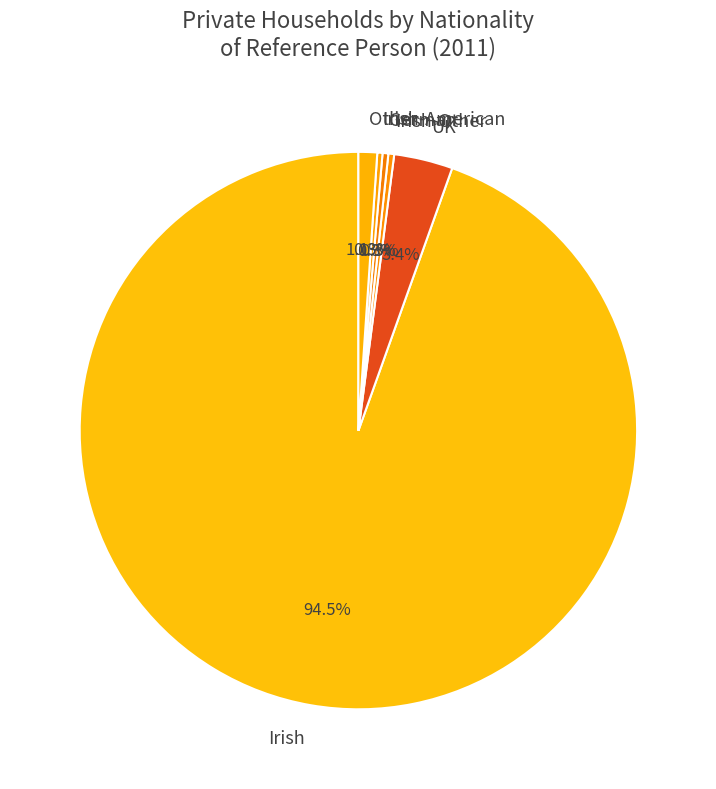

Which category has the biggest portion of the pie?

Irish